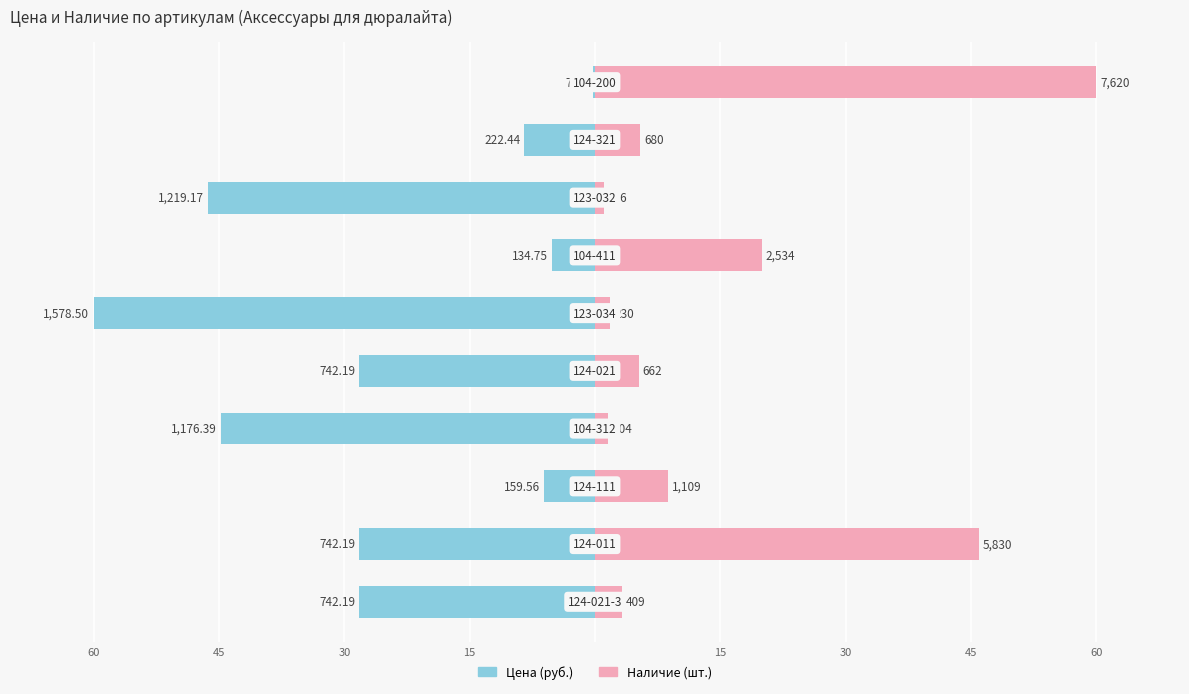

Between 30 and 30, which series saw the biggest shift?

Цена